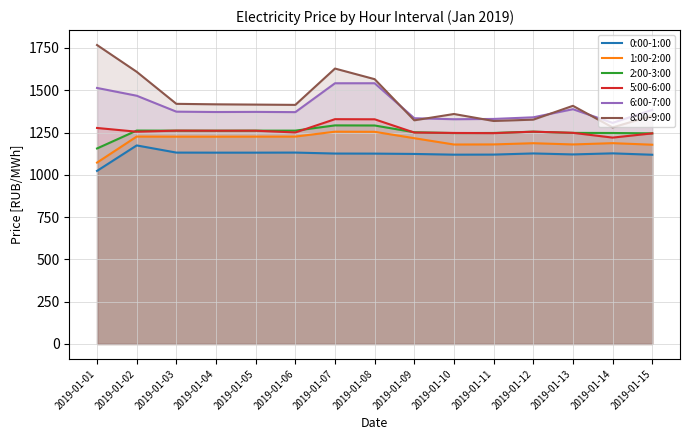

Reading left to right, extract all data points from this chart.

0:00-1:00: 2019-01-01=1023.5	2019-01-02=1174.0	2019-01-03=1131.6	2019-01-04=1131.3	2019-01-05=1131.3	2019-01-06=1131.7	2019-01-07=1126.0	2019-01-08=1125.6	2019-01-09=1123.6	2019-01-10=1119.4	2019-01-11=1119.8	2019-01-12=1126.6	2019-01-13=1120.8	2019-01-14=1127.1	2019-01-15=1118.9
1:00-2:00: 2019-01-01=1072.5	2019-01-02=1226.4	2019-01-03=1225.8	2019-01-04=1225.8	2019-01-05=1226.0	2019-01-06=1226.2	2019-01-07=1255.2	2019-01-08=1254.5	2019-01-09=1216.7	2019-01-10=1179.4	2019-01-11=1180.0	2019-01-12=1187.1	2019-01-13=1179.8	2019-01-14=1187.4	2019-01-15=1178.2
2:00-3:00: 2019-01-01=1156.0	2019-01-02=1261.9	2019-01-03=1261.3	2019-01-04=1261.0	2019-01-05=1261.3	2019-01-06=1261.4	2019-01-07=1292.5	2019-01-08=1291.9	2019-01-09=1251.9	2019-01-10=1247.1	2019-01-11=1247.7	2019-01-12=1255.3	2019-01-13=1248.1	2019-01-14=1247.5	2019-01-15=1245.4
5:00-6:00: 2019-01-01=1277.2	2019-01-02=1255.1	2019-01-03=1261.5	2019-01-04=1260.9	2019-01-05=1261.0	2019-01-06=1250.6	2019-01-07=1329.2	2019-01-08=1328.5	2019-01-09=1250.0	2019-01-10=1247.8	2019-01-11=1246.5	2019-01-12=1255.1	2019-01-13=1248.4	2019-01-14=1220.3	2019-01-15=1245.2
6:00-7:00: 2019-01-01=1513.8	2019-01-02=1467.8	2019-01-03=1373.6	2019-01-04=1371.5	2019-01-05=1372.3	2019-01-06=1370.8	2019-01-07=1541.5	2019-01-08=1541.6	2019-01-09=1334.8	2019-01-10=1328.8	2019-01-11=1330.6	2019-01-12=1340.2	2019-01-13=1388.2	2019-01-14=1307.4	2019-01-15=1384.0
8:00-9:00: 2019-01-01=1767.5	2019-01-02=1609.3	2019-01-03=1419.9	2019-01-04=1417.0	2019-01-05=1415.4	2019-01-06=1413.7	2019-01-07=1628.5	2019-01-08=1565.7	2019-01-09=1322.5	2019-01-10=1359.8	2019-01-11=1318.5	2019-01-12=1326.4	2019-01-13=1408.2	2019-01-14=1280.4	2019-01-15=1349.4